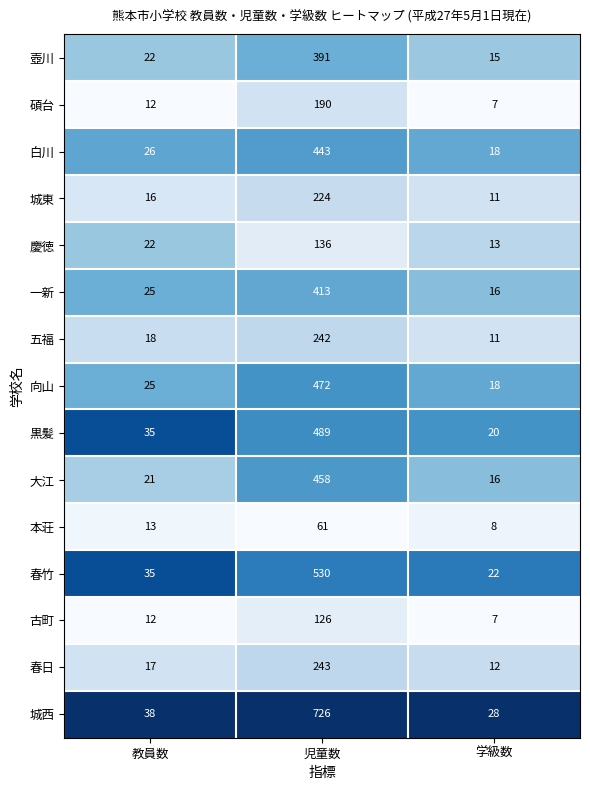

What is the average value of the 壺川 series?

143